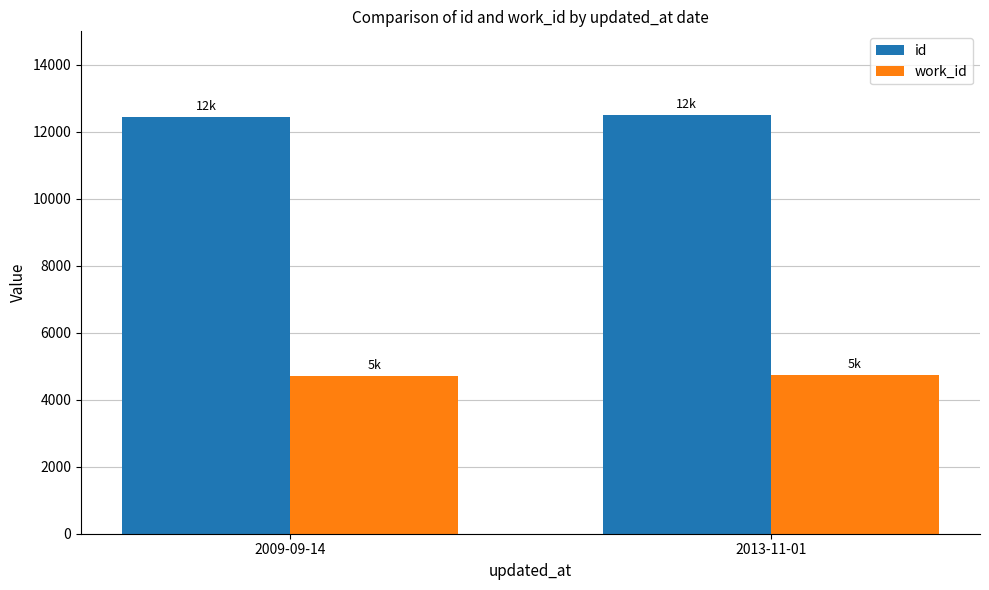

At 2009-09-14, list the series in order from smallest to largest.

work_id, id